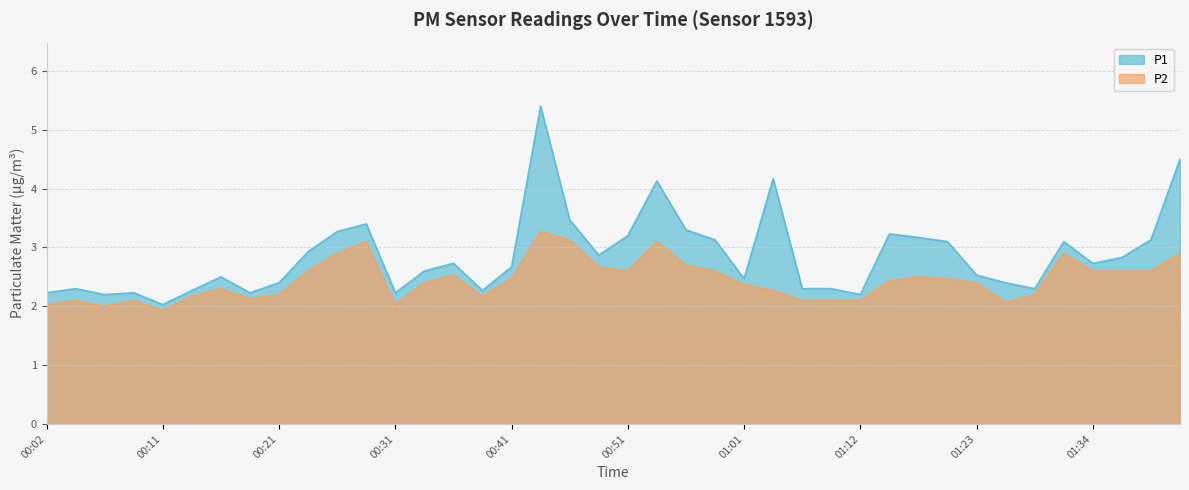

What is the difference between the highest and lowest values at 00:31?

0.2